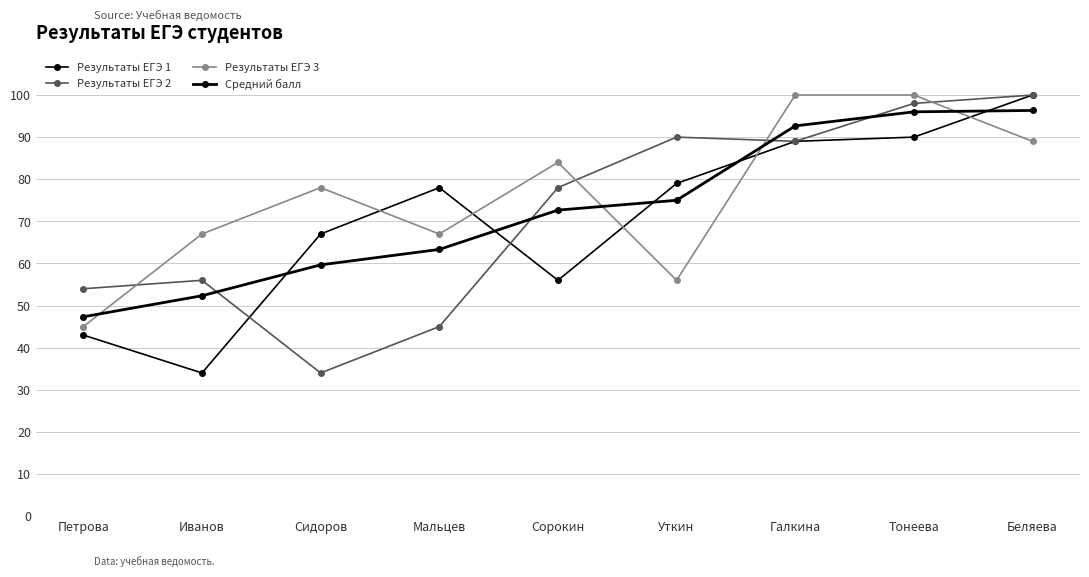

Reading left to right, extract all data points from this chart.

Результаты ЕГЭ 1: Петрова=43.0	Иванов=34.0	Сидоров=67.0	Мальцев=78.0	Сорокин=56.0	Уткин=79.0	Галкина=89.0	Тонеева=90.0	Беляева=100.0
Результаты ЕГЭ 2: Петрова=54.0	Иванов=56.0	Сидоров=34.0	Мальцев=45.0	Сорокин=78.0	Уткин=90.0	Галкина=89.0	Тонеева=98.0	Беляева=100.0
Результаты ЕГЭ 3: Петрова=45.0	Иванов=67.0	Сидоров=78.0	Мальцев=67.0	Сорокин=84.0	Уткин=56.0	Галкина=100.0	Тонеева=100.0	Беляева=89.0
Средний балл: Петрова=47.3	Иванов=52.3	Сидоров=59.7	Мальцев=63.3	Сорокин=72.7	Уткин=75.0	Галкина=92.7	Тонеева=96.0	Беляева=96.3